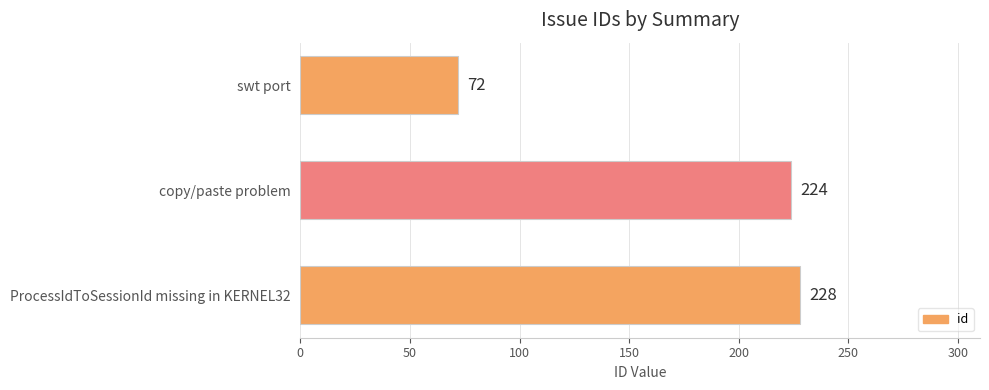

What is the minimum value shown in the chart?

72